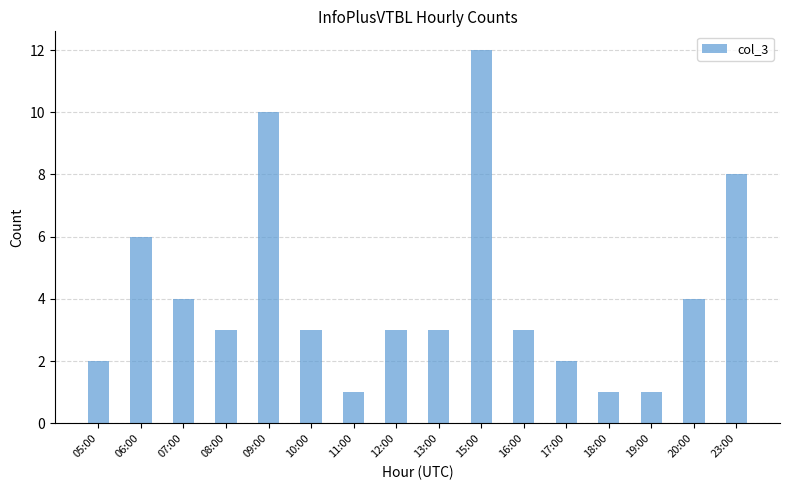

Are the bars horizontal?

No